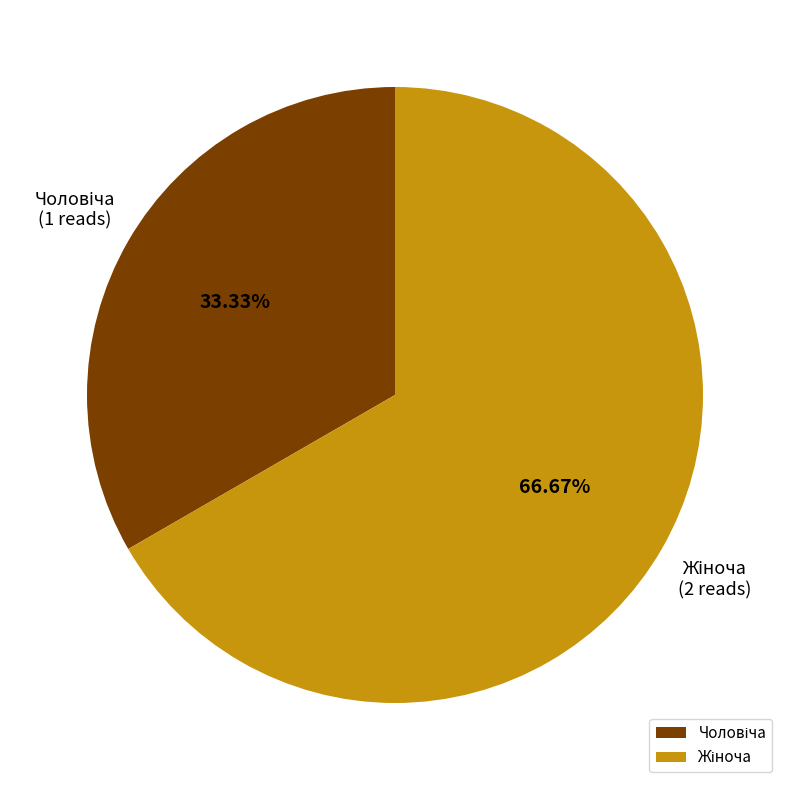

Does any single category account for the majority?

Yes